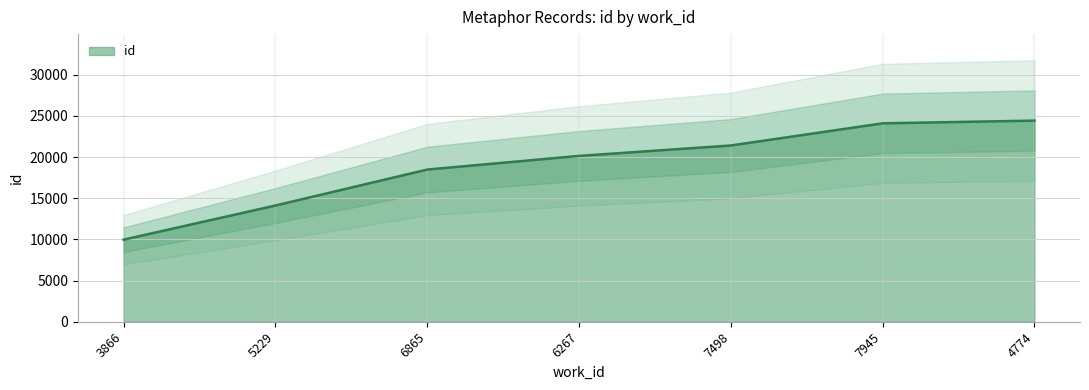

What is the maximum value shown in the chart?

24420